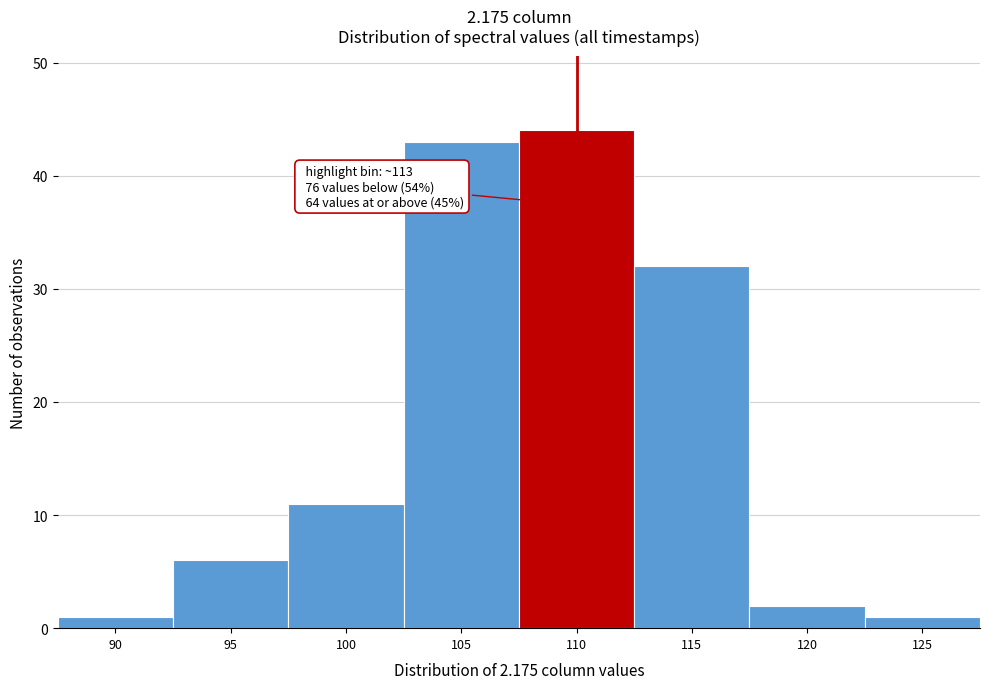

Reading left to right, extract all data points from this chart.

90=1	95=6	100=11	105=43	110=44	115=32	120=2	125=1